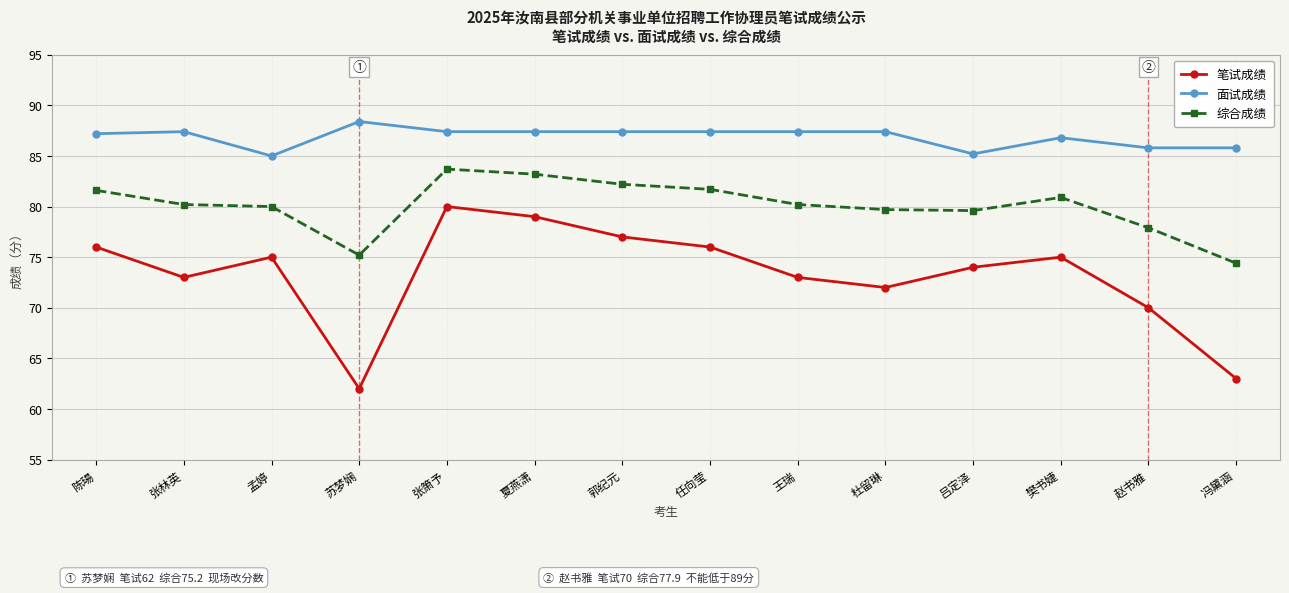

True or false: 综合成绩 and 面试成绩 intersect in this chart.

False